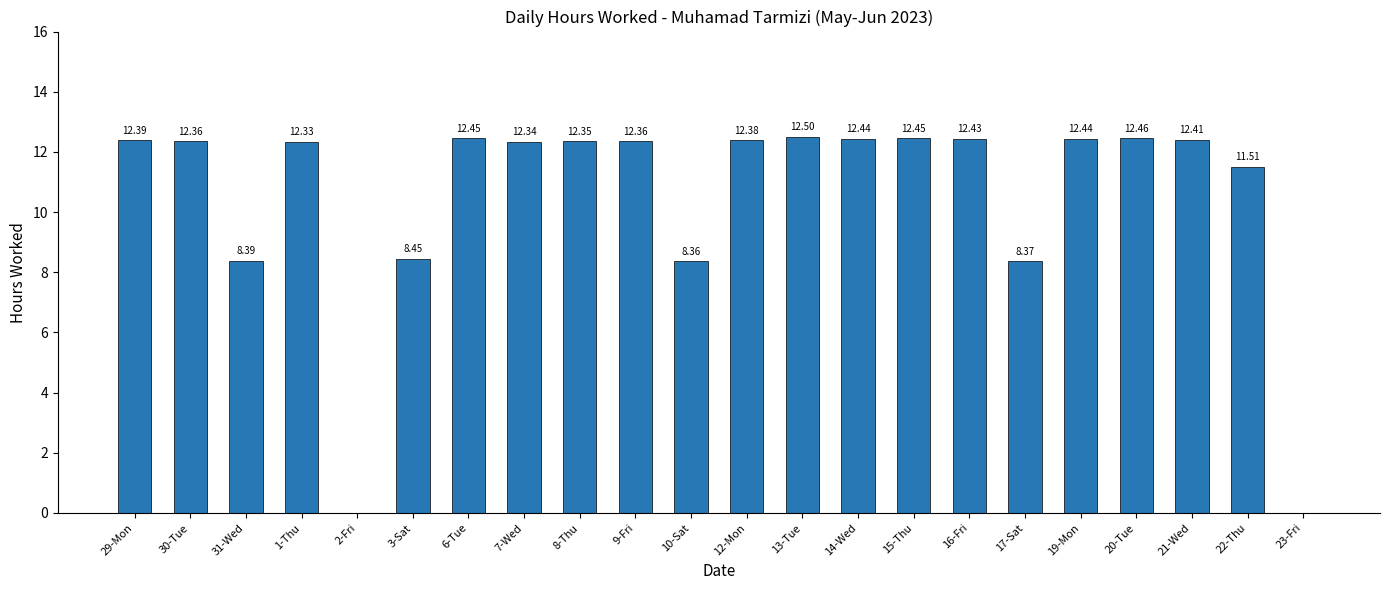

What is the sum of all values?

231.2